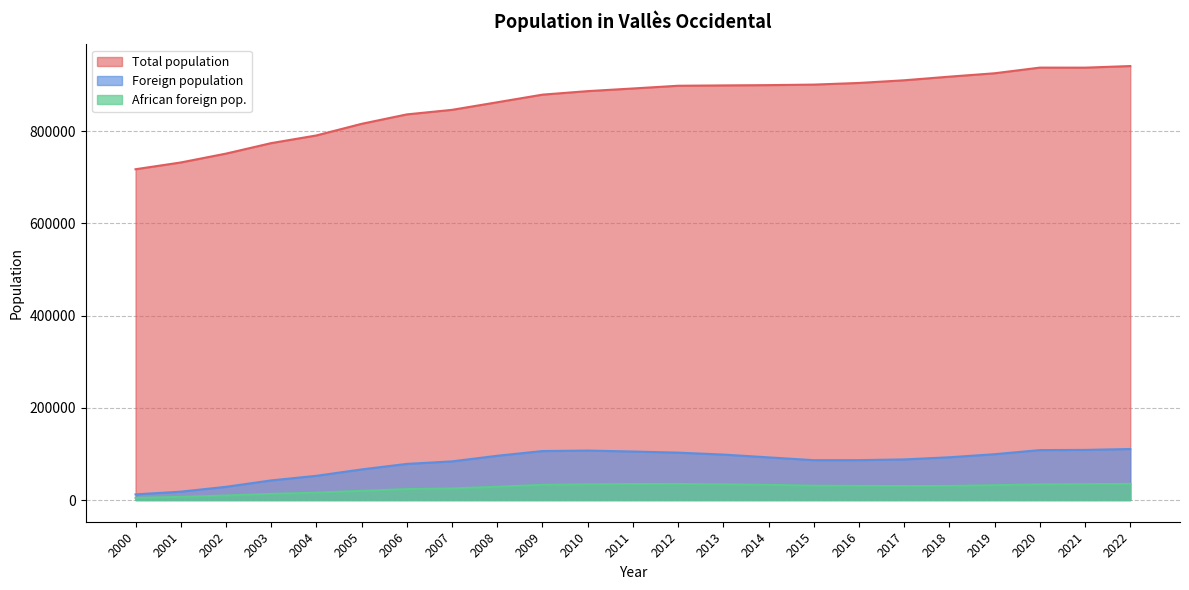

Which series has the widest spread of values?

Total population